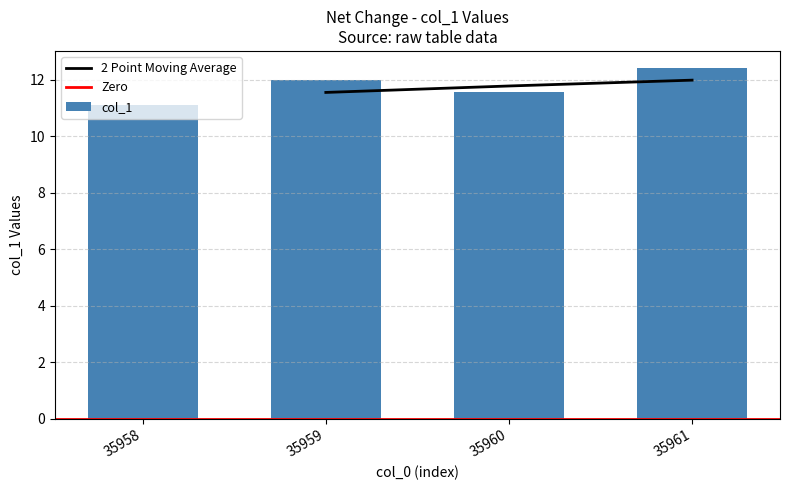

What is the value of the 2nd bar from the left?

12.0